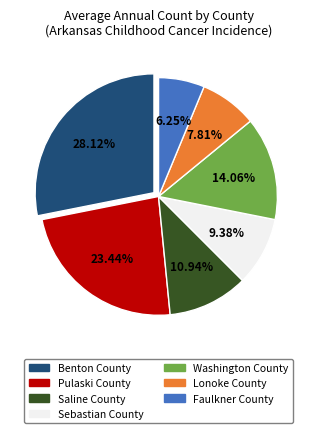

What is the largest slice in the pie chart?

Benton County